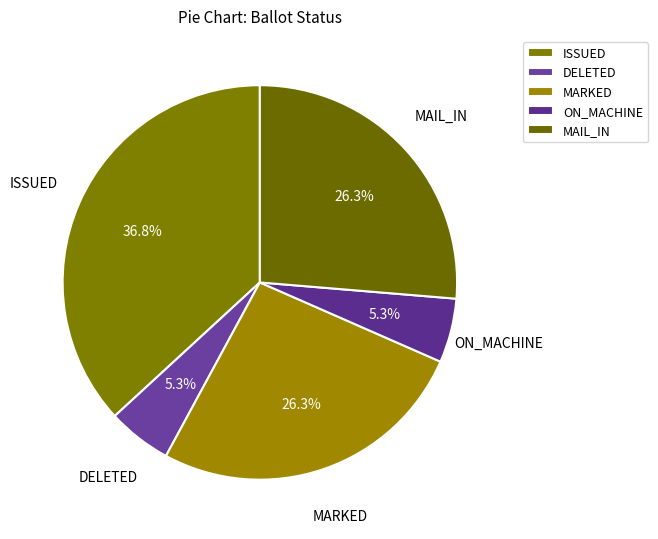

To the nearest percent, what portion does ON_MACHINE represent?

5%